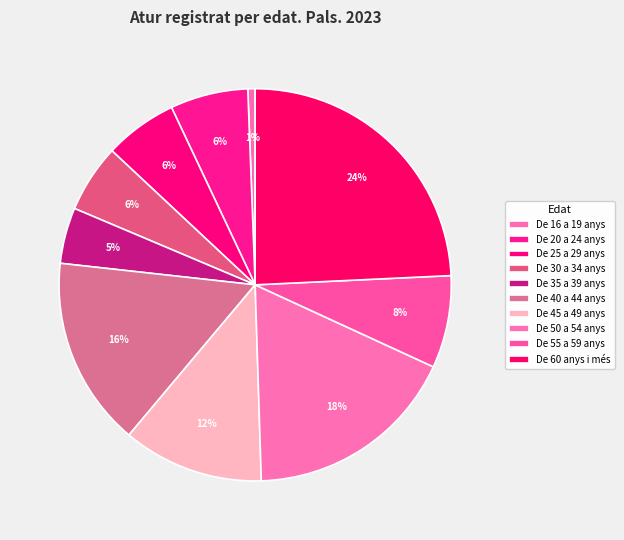

Count the number of slices in the pie.

10